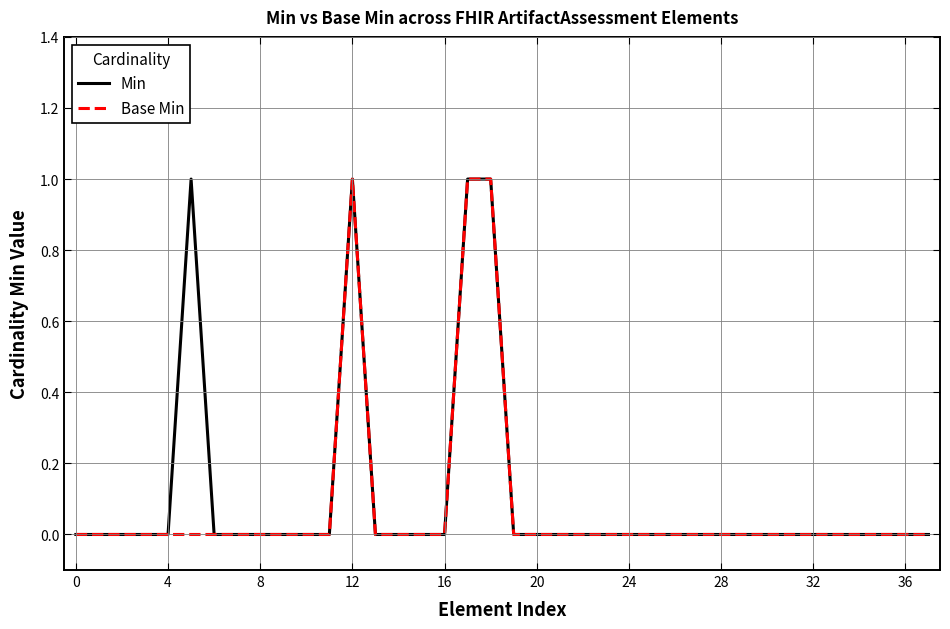

True or false: Base Min has a value of 1 at 12.

True